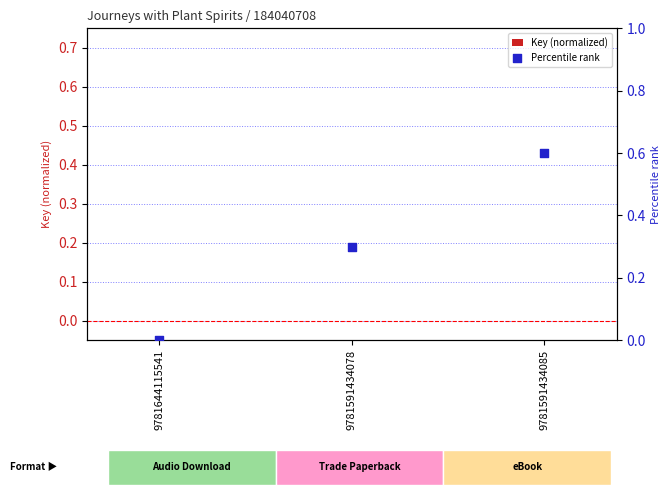

Which series has the largest total across all categories?

Percentile rank